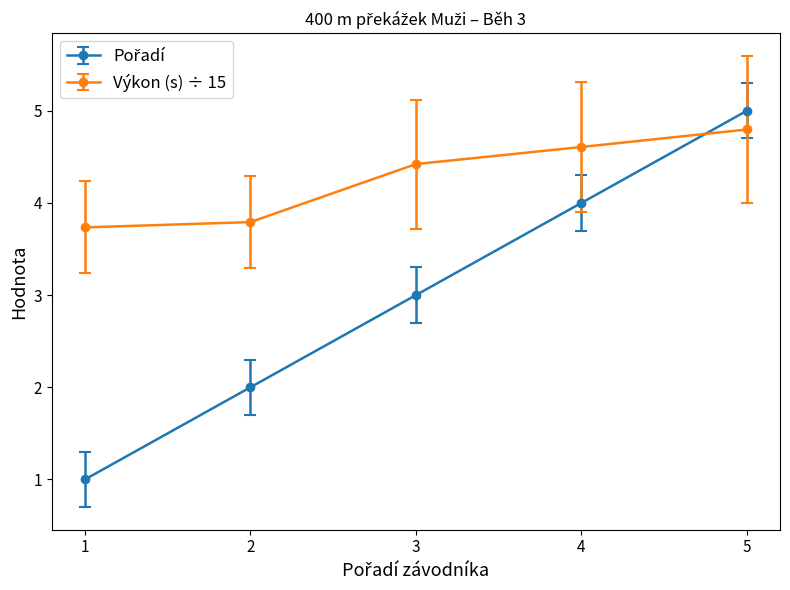

Is it true that Výkon (s) ÷ 15 equals 3.7 at 1?

True